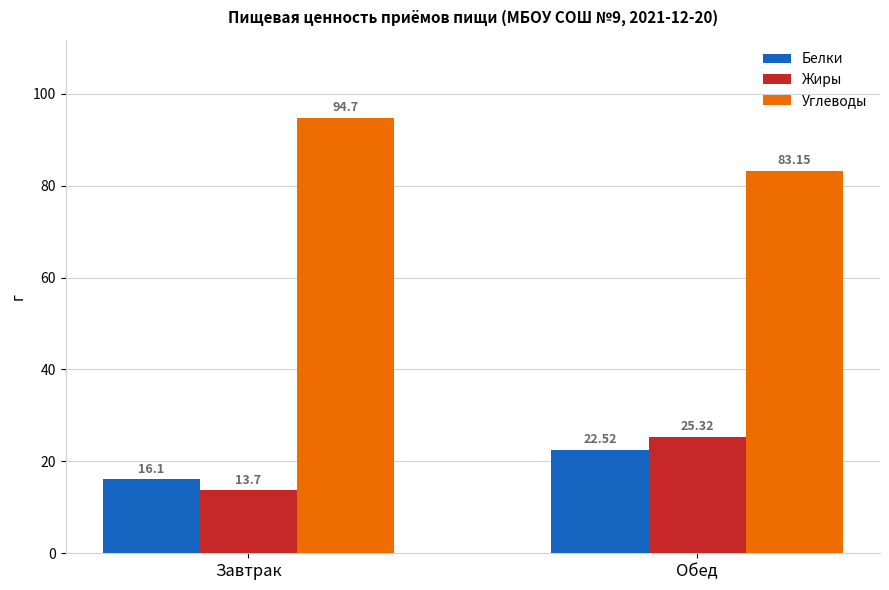

What are all the series names shown in the legend?

Белки, Жиры, Углеводы